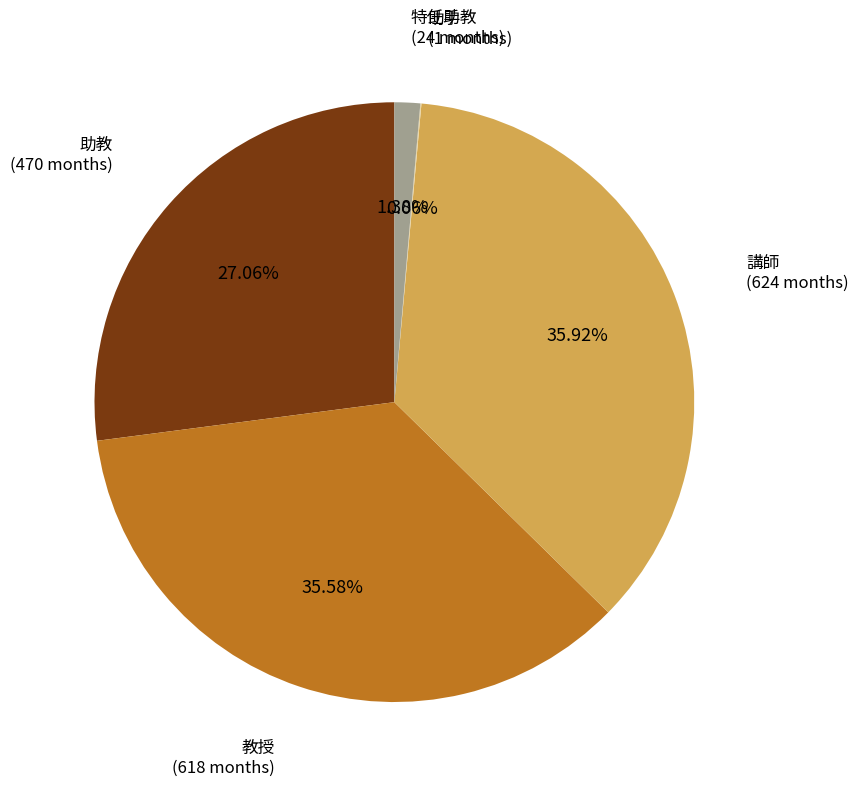

Is there a majority slice in this chart?

No